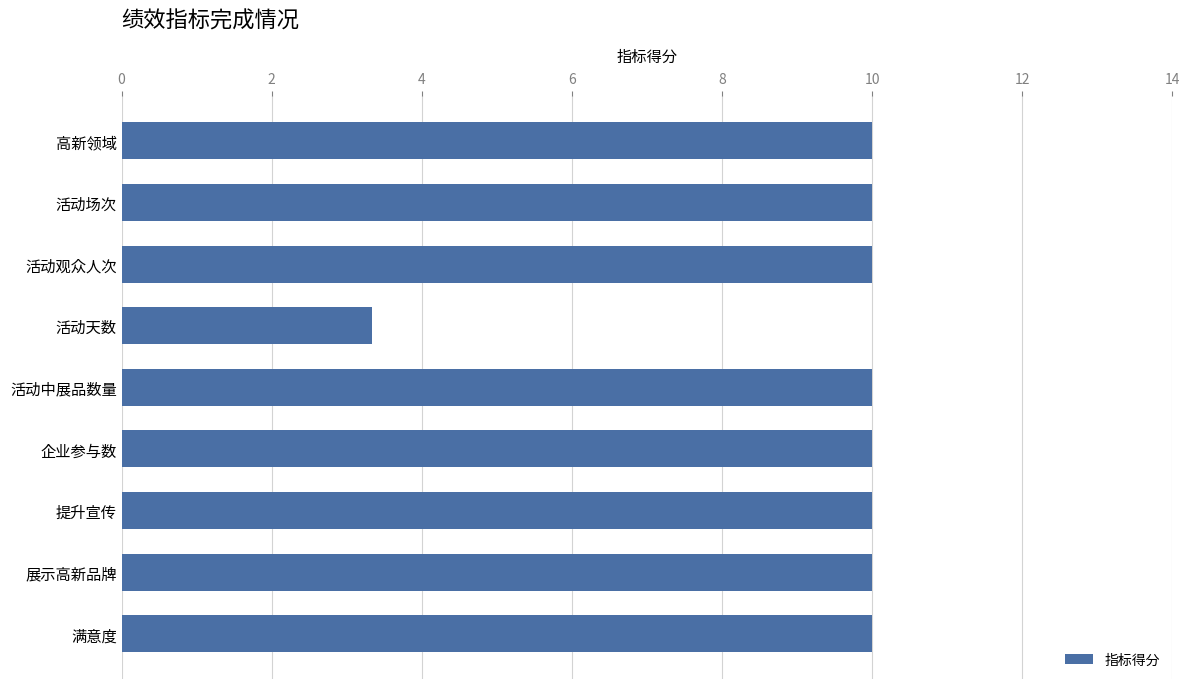

The chart shows a value of 3.3 at 活动天数. True or false?

True